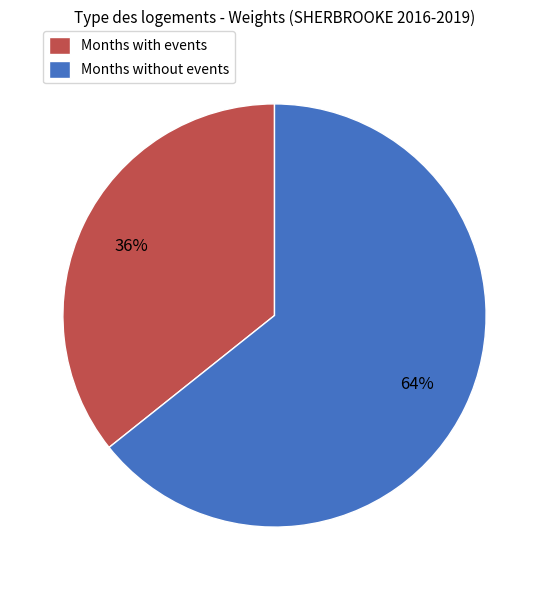

True or false: Months without events accounts for 49% of the total.

False